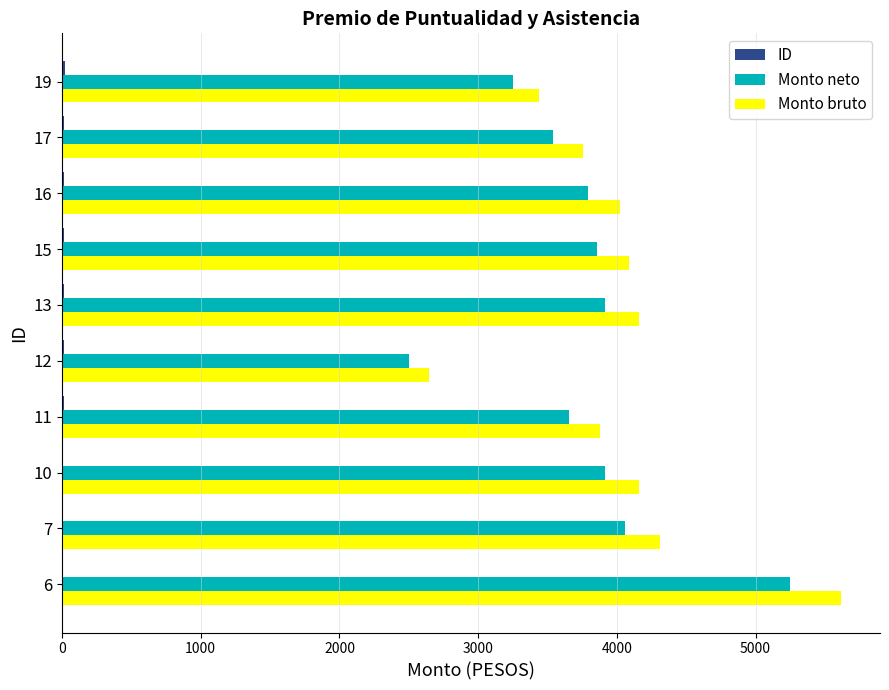

What is the greatest value displayed?

5616.0